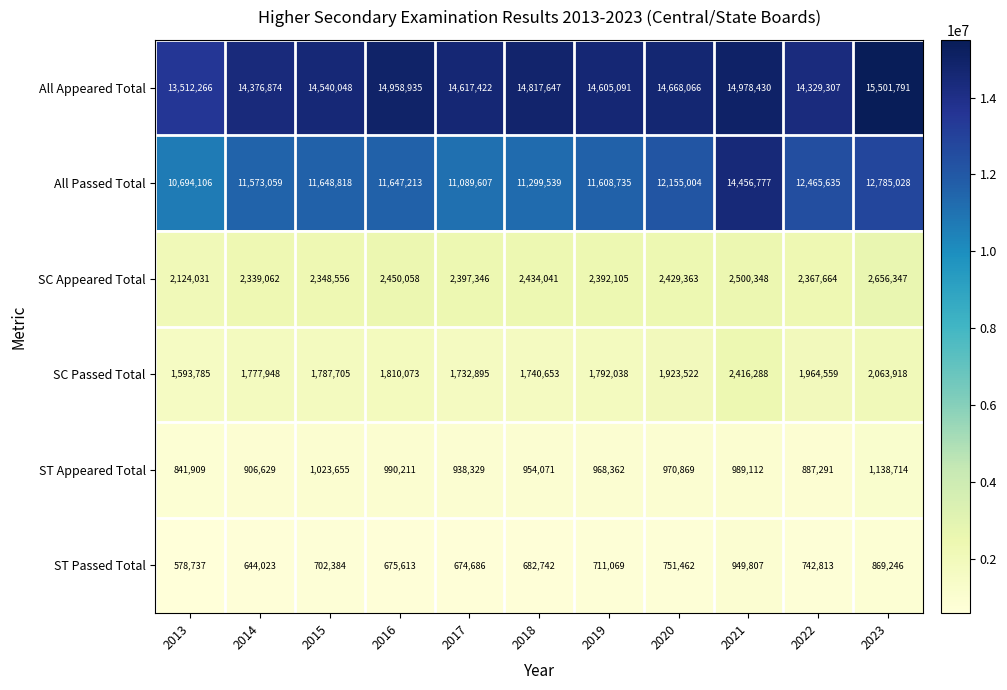

The value of All Passed Total at 2013 is 10694106. True or false?

True